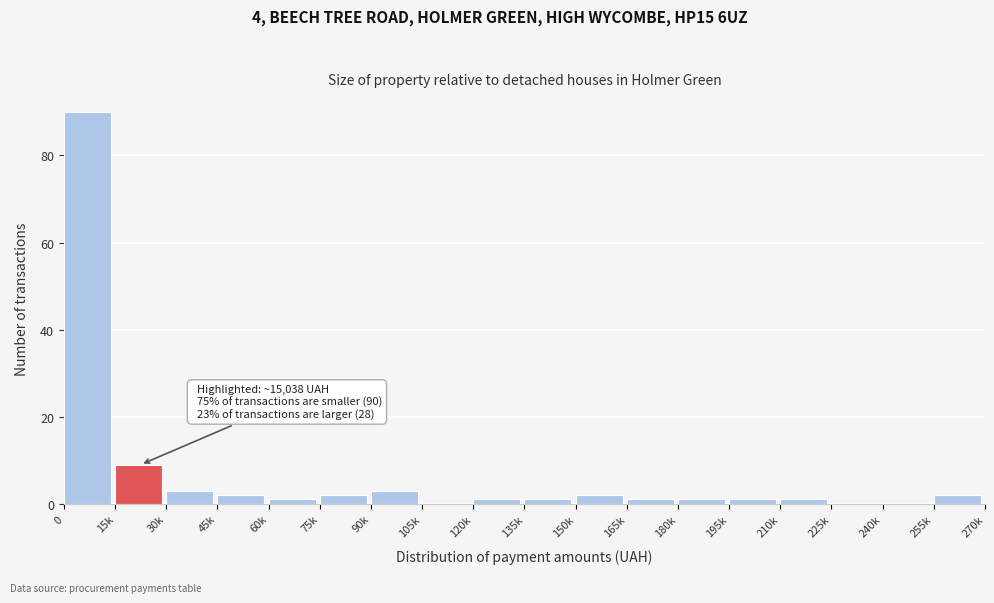

Reading right to left, transcribe all the data shown in this chart.

255k=2	240k=0	225k=0	210k=1	195k=1	180k=1	165k=1	150k=2	135k=1	120k=1	105k=0	90k=3	75k=2	60k=1	45k=2	30k=3	15k=9	0=90